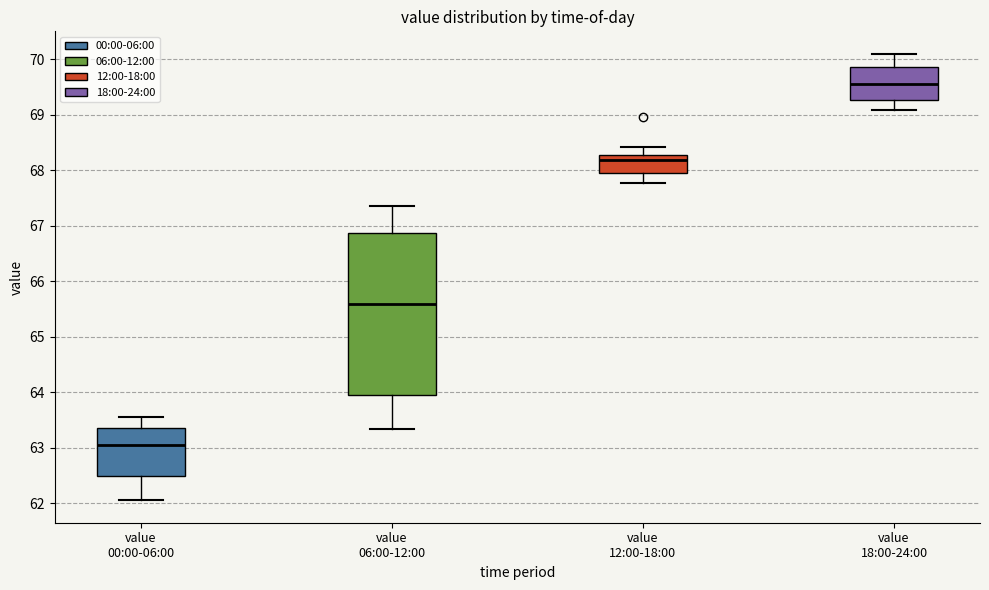

Where does the median line of the box for value 18:00-24:00 sit on the y-axis? The values are not printed on the chart, so give them approximately, as read against the axis.

69.6